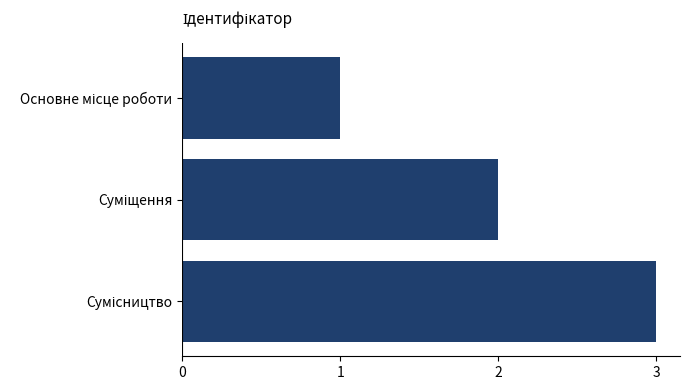

What is the greatest value displayed?

3